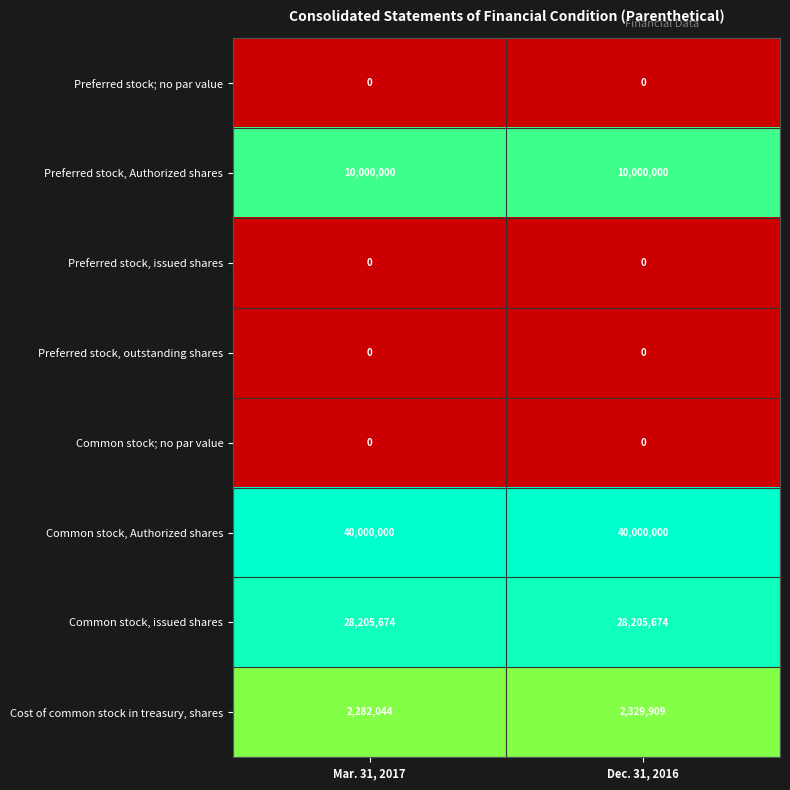

What is the sum of the Common stock, Authorized shares values at Dec. 31, 2016 and Mar. 31, 2017?

80000000